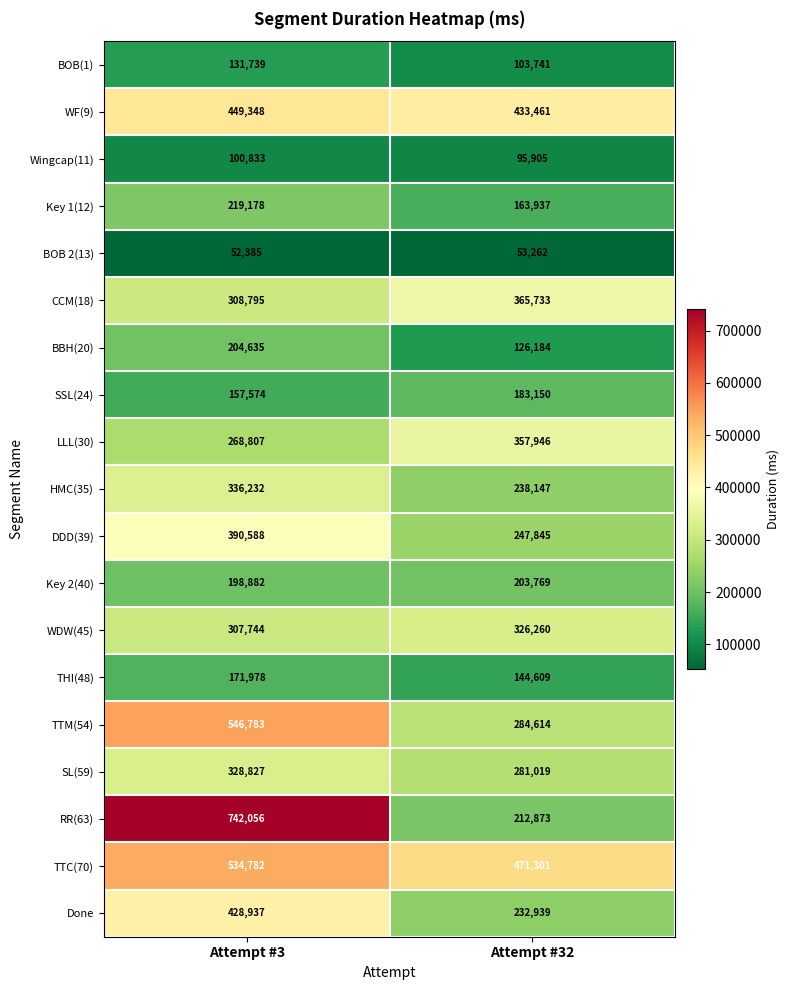

What is the maximum value for THI(48)?

171978